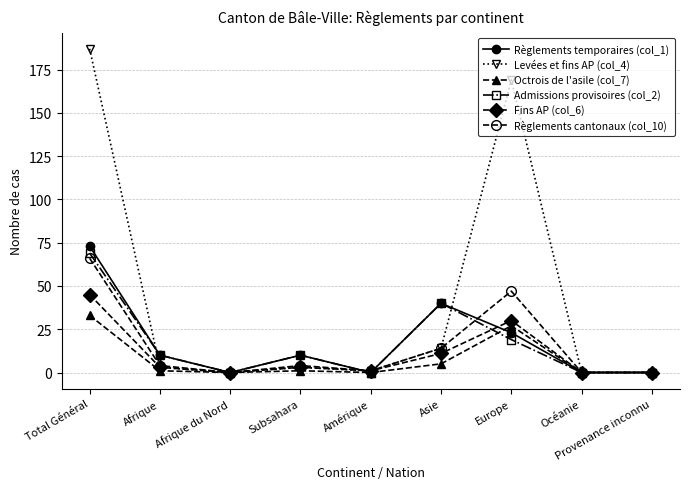

Where is the first local minimum for Règlements temporaires (col_1)?

Afrique du Nord